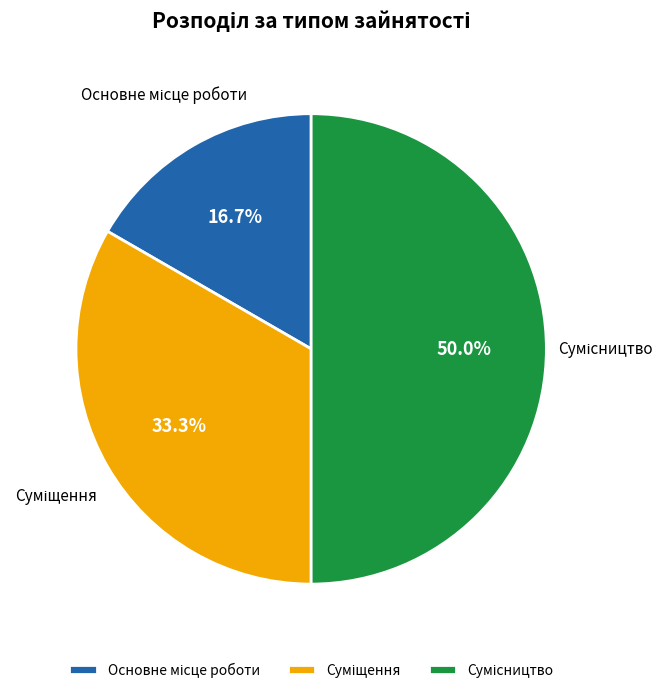

Between Суміщення and Основне місце роботи, which is larger?

Суміщення